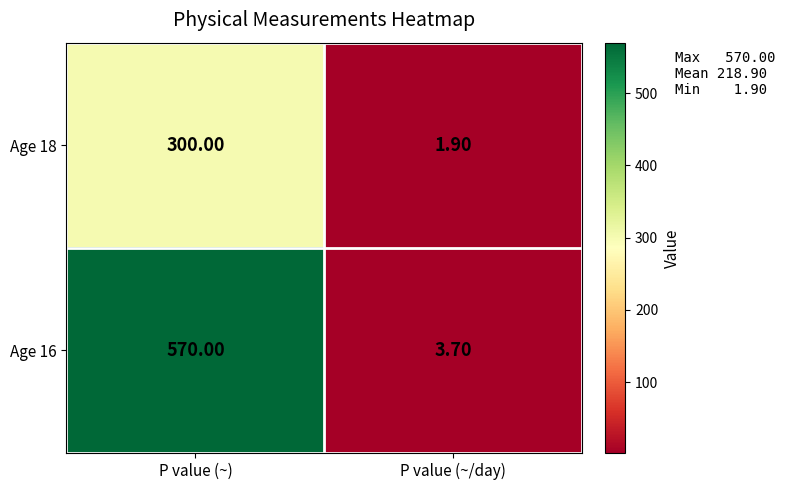

Which label corresponds to the smallest value in the chart?

P value (~/day)